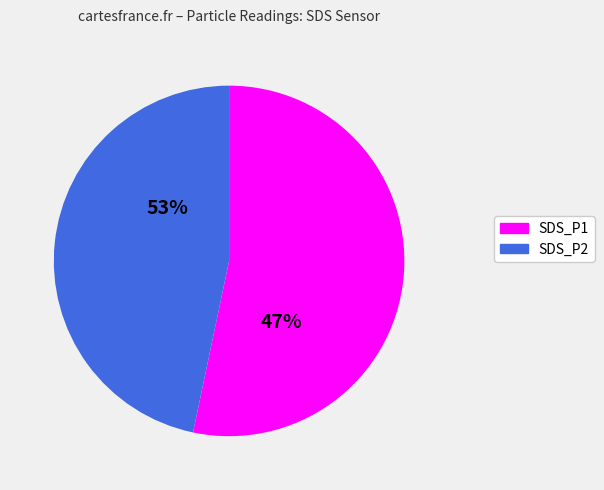

Does any single category account for the majority?

Yes